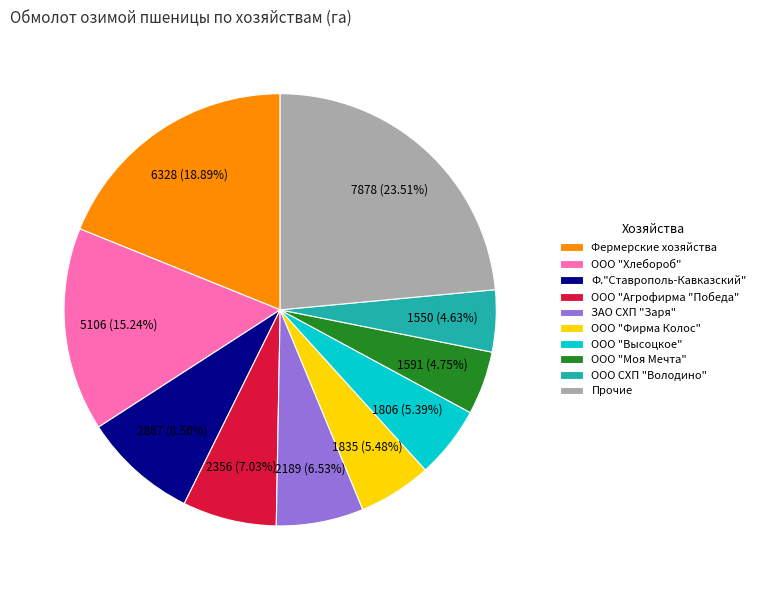

How many segments does this pie chart have?

10